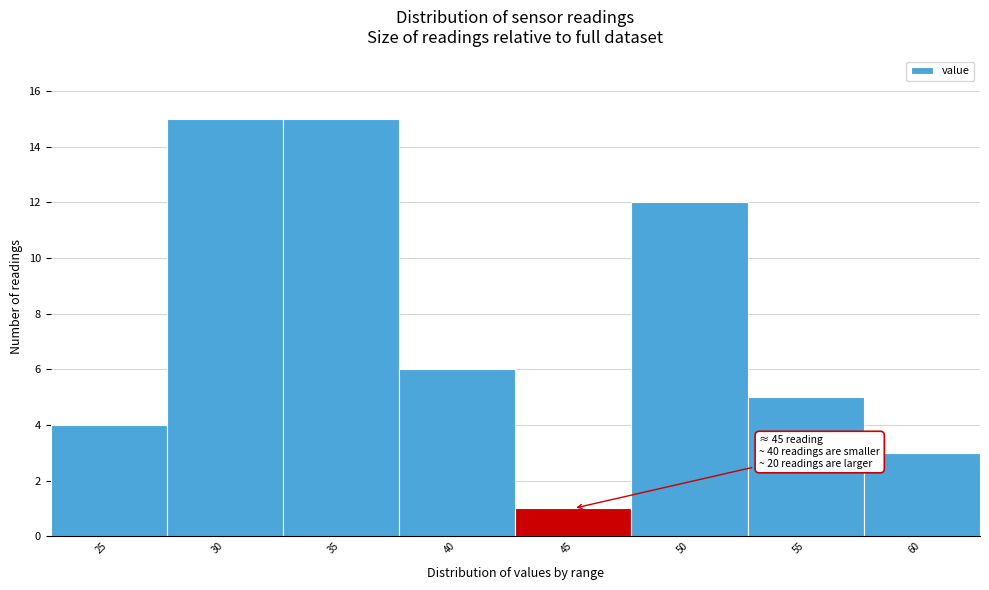

Reading right to left, list all the values displayed in this chart.

60=3	55=5	50=12	45=1	40=6	35=15	30=15	25=4